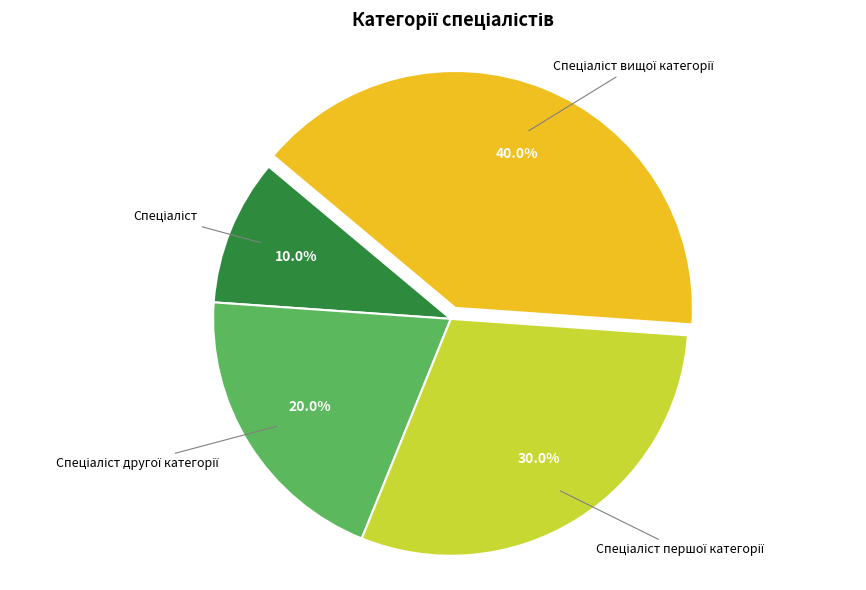

How many segments does this pie chart have?

4